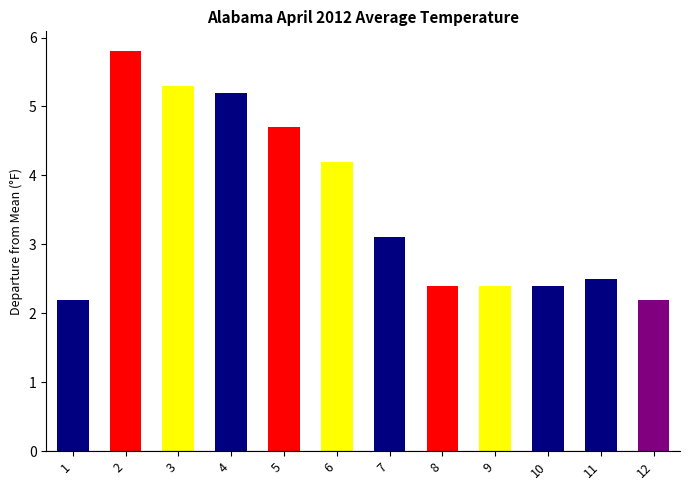

How many data points does each series have?

12